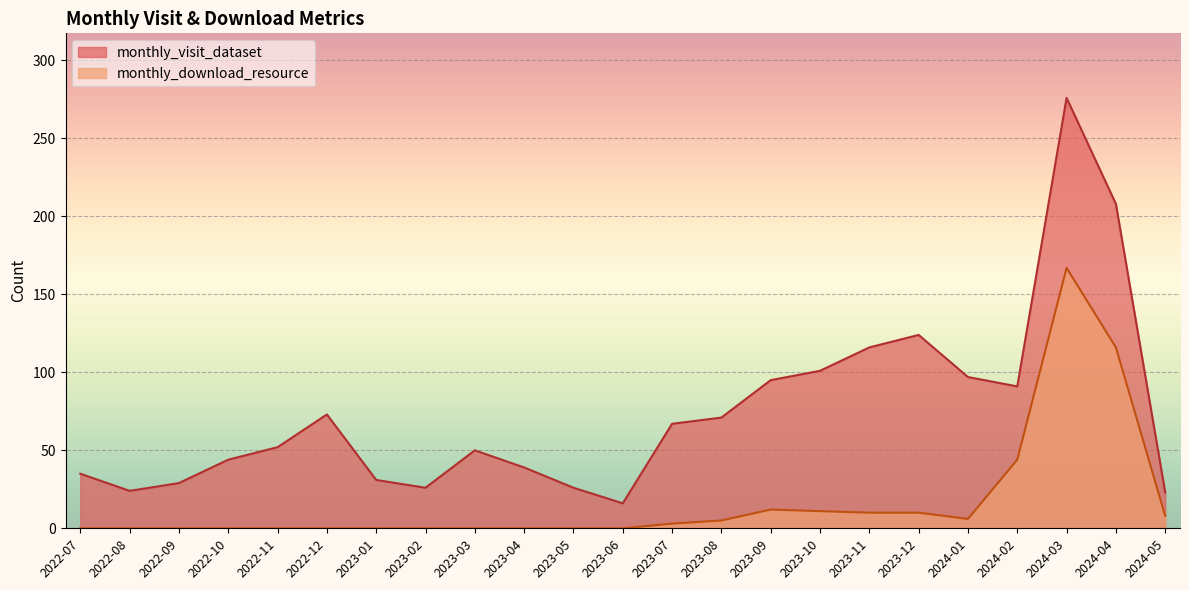

Reading left to right, what are all the values shown in this chart?

monthly_visit_dataset: 35	24	29	44	52	73	31	26	50	39	26	16	67	71	95	101	116	124	97	91	276	208	23
monthly_download_resource: 0	0	0	0	0	0	0	0	0	0	0	0	3	5	12	11	10	10	6	44	167	116	8